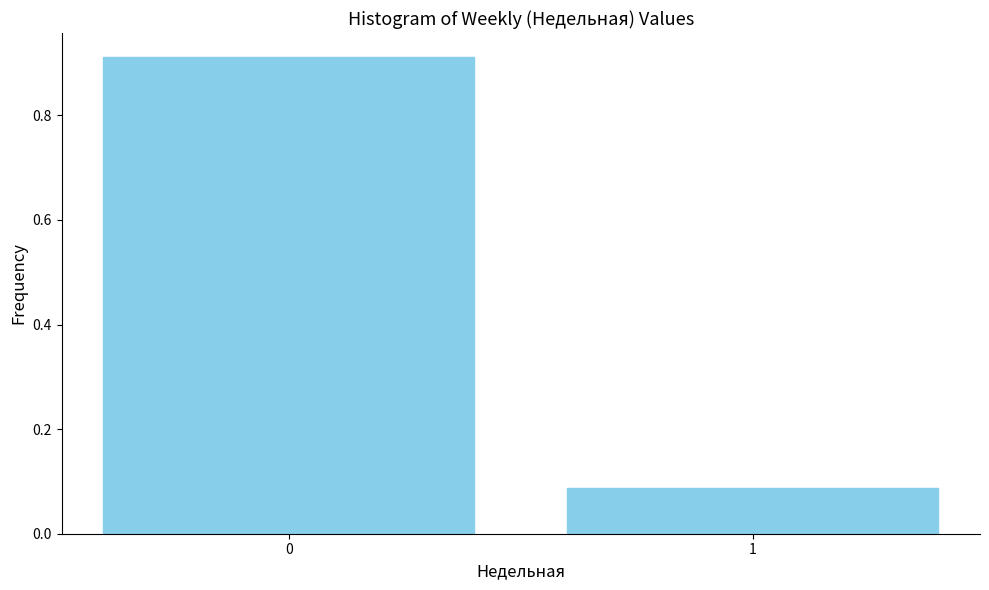

Rank the categories by value from lowest to highest.

1, 0